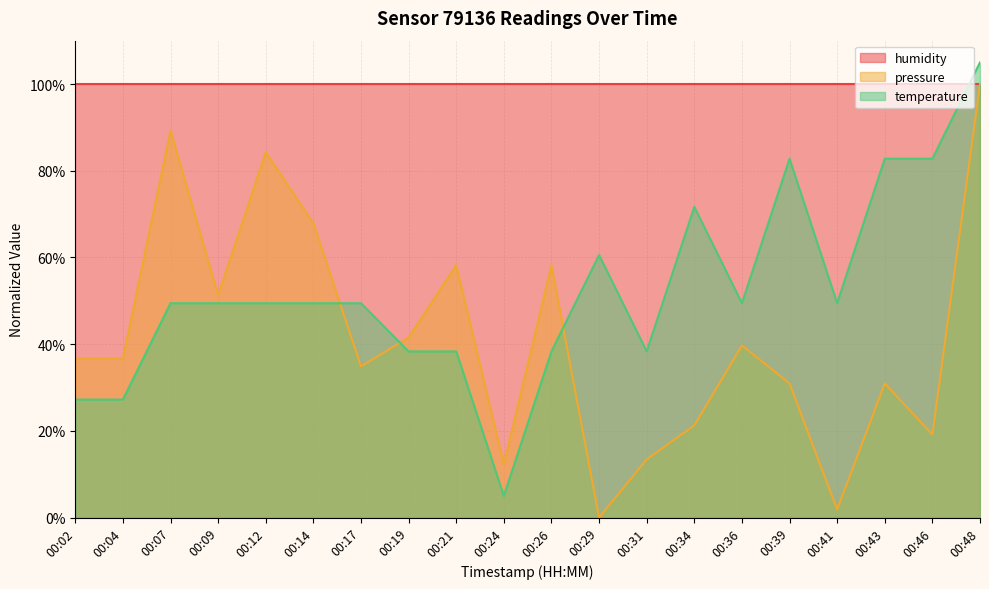

What is the total value across all series at 00:26?

196.5